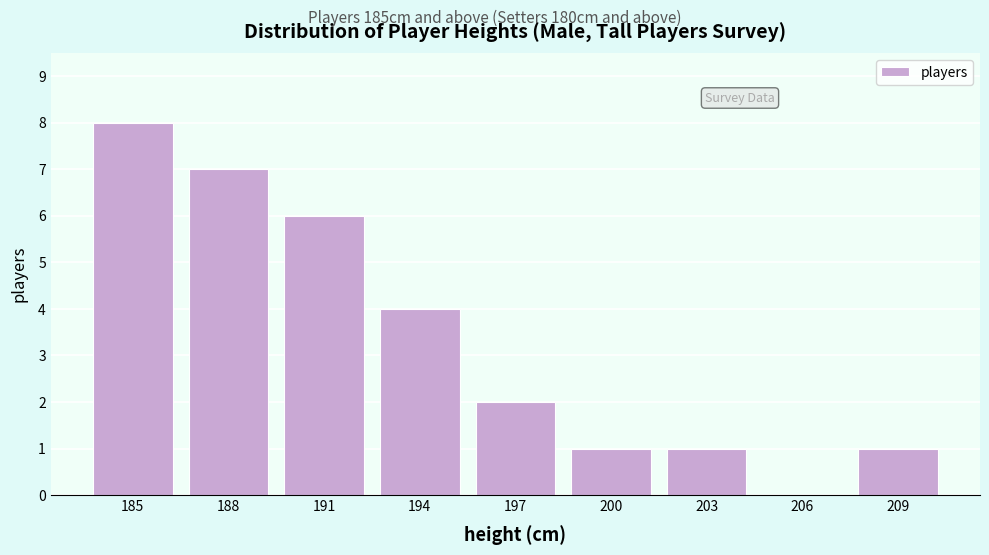

Reading left to right, list all the values displayed in this chart.

185=8	188=7	191=6	194=4	197=2	200=1	203=1	206=0	209=1